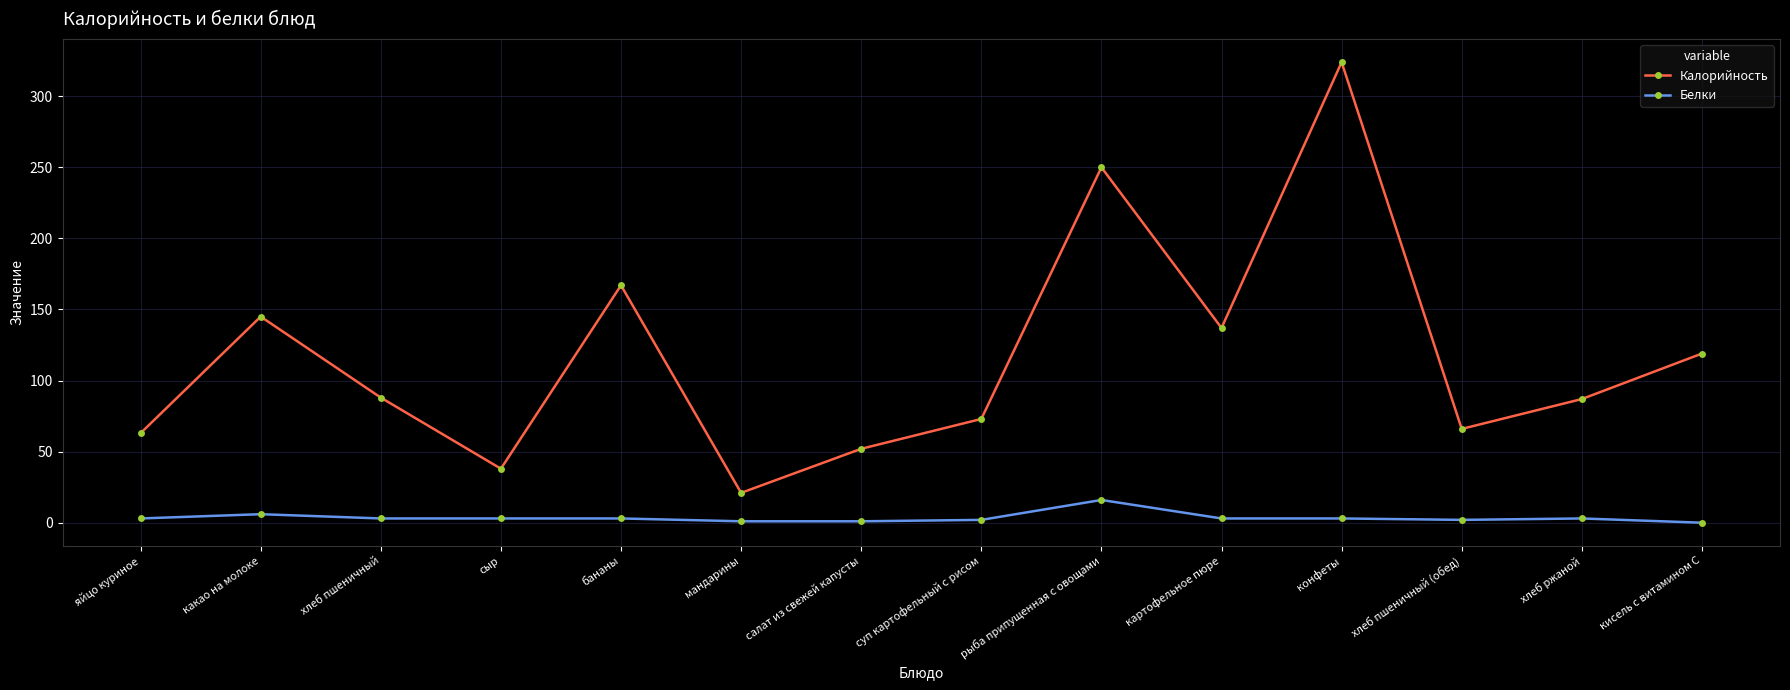

True or false: Калорийность has more than 1 points higher than both neighbors.

True